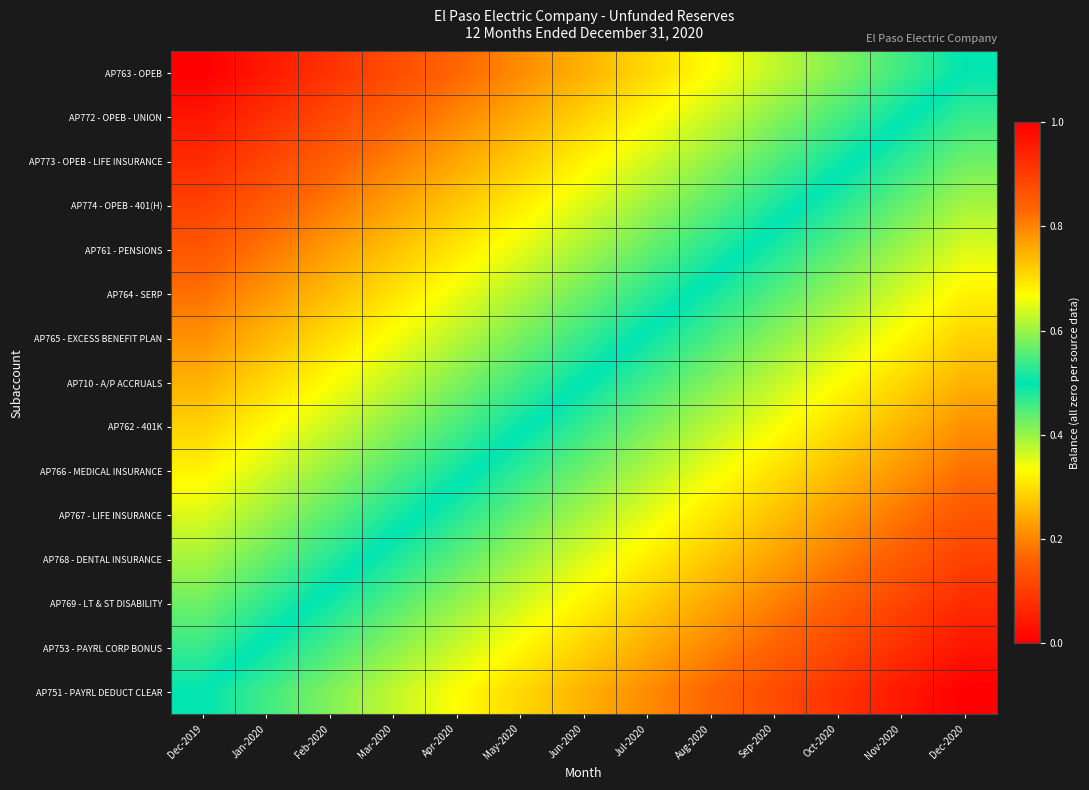

Reading left to right, transcribe all the data shown in this chart.

AP763 - OPEB: Dec-2019=0.0	Jan-2020=0.0	Feb-2020=0.1	Mar-2020=0.1	Apr-2020=0.2	May-2020=0.2	Jun-2020=0.2	Jul-2020=0.3	Aug-2020=0.3	Sep-2020=0.4	Oct-2020=0.4	Nov-2020=0.5	Dec-2020=0.5
AP772 - OPEB - UNION: Dec-2019=0.0	Jan-2020=0.1	Feb-2020=0.1	Mar-2020=0.2	Apr-2020=0.2	May-2020=0.2	Jun-2020=0.3	Jul-2020=0.3	Aug-2020=0.4	Sep-2020=0.4	Oct-2020=0.5	Nov-2020=0.5	Dec-2020=0.5
AP773 - OPEB - LIFE INSURANCE: Dec-2019=0.1	Jan-2020=0.1	Feb-2020=0.2	Mar-2020=0.2	Apr-2020=0.2	May-2020=0.3	Jun-2020=0.3	Jul-2020=0.4	Aug-2020=0.4	Sep-2020=0.4	Oct-2020=0.5	Nov-2020=0.5	Dec-2020=0.6
AP774 - OPEB - 401(H): Dec-2019=0.1	Jan-2020=0.1	Feb-2020=0.2	Mar-2020=0.2	Apr-2020=0.3	May-2020=0.3	Jun-2020=0.4	Jul-2020=0.4	Aug-2020=0.4	Sep-2020=0.5	Oct-2020=0.5	Nov-2020=0.6	Dec-2020=0.6
AP761 - PENSIONS: Dec-2019=0.1	Jan-2020=0.2	Feb-2020=0.2	Mar-2020=0.3	Apr-2020=0.3	May-2020=0.4	Jun-2020=0.4	Jul-2020=0.4	Aug-2020=0.5	Sep-2020=0.5	Oct-2020=0.6	Nov-2020=0.6	Dec-2020=0.6
AP764 - SERP: Dec-2019=0.2	Jan-2020=0.2	Feb-2020=0.3	Mar-2020=0.3	Apr-2020=0.3	May-2020=0.4	Jun-2020=0.4	Jul-2020=0.5	Aug-2020=0.5	Sep-2020=0.6	Oct-2020=0.6	Nov-2020=0.6	Dec-2020=0.7
AP765 - EXCESS BENEFIT PLAN: Dec-2019=0.2	Jan-2020=0.3	Feb-2020=0.3	Mar-2020=0.3	Apr-2020=0.4	May-2020=0.4	Jun-2020=0.5	Jul-2020=0.5	Aug-2020=0.5	Sep-2020=0.6	Oct-2020=0.6	Nov-2020=0.7	Dec-2020=0.7
AP710 - A/P ACCRUALS: Dec-2019=0.2	Jan-2020=0.3	Feb-2020=0.3	Mar-2020=0.4	Apr-2020=0.4	May-2020=0.5	Jun-2020=0.5	Jul-2020=0.5	Aug-2020=0.6	Sep-2020=0.6	Oct-2020=0.7	Nov-2020=0.7	Dec-2020=0.8
AP762 - 401K: Dec-2019=0.3	Jan-2020=0.3	Feb-2020=0.4	Mar-2020=0.4	Apr-2020=0.5	May-2020=0.5	Jun-2020=0.5	Jul-2020=0.6	Aug-2020=0.6	Sep-2020=0.7	Oct-2020=0.7	Nov-2020=0.7	Dec-2020=0.8
AP766 - MEDICAL INSURANCE: Dec-2019=0.3	Jan-2020=0.4	Feb-2020=0.4	Mar-2020=0.4	Apr-2020=0.5	May-2020=0.5	Jun-2020=0.6	Jul-2020=0.6	Aug-2020=0.7	Sep-2020=0.7	Oct-2020=0.7	Nov-2020=0.8	Dec-2020=0.8
AP767 - LIFE INSURANCE: Dec-2019=0.4	Jan-2020=0.4	Feb-2020=0.4	Mar-2020=0.5	Apr-2020=0.5	May-2020=0.6	Jun-2020=0.6	Jul-2020=0.6	Aug-2020=0.7	Sep-2020=0.7	Oct-2020=0.8	Nov-2020=0.8	Dec-2020=0.9
AP768 - DENTAL INSURANCE: Dec-2019=0.4	Jan-2020=0.4	Feb-2020=0.5	Mar-2020=0.5	Apr-2020=0.6	May-2020=0.6	Jun-2020=0.6	Jul-2020=0.7	Aug-2020=0.7	Sep-2020=0.8	Oct-2020=0.8	Nov-2020=0.9	Dec-2020=0.9
AP769 - LT & ST DISABILITY: Dec-2019=0.4	Jan-2020=0.5	Feb-2020=0.5	Mar-2020=0.6	Apr-2020=0.6	May-2020=0.6	Jun-2020=0.7	Jul-2020=0.7	Aug-2020=0.8	Sep-2020=0.8	Oct-2020=0.8	Nov-2020=0.9	Dec-2020=0.9
AP753 - PAYRL CORP BONUS: Dec-2019=0.5	Jan-2020=0.5	Feb-2020=0.5	Mar-2020=0.6	Apr-2020=0.6	May-2020=0.7	Jun-2020=0.7	Jul-2020=0.8	Aug-2020=0.8	Sep-2020=0.8	Oct-2020=0.9	Nov-2020=0.9	Dec-2020=1.0
AP751 - PAYRL DEDUCT CLEAR: Dec-2019=0.5	Jan-2020=0.5	Feb-2020=0.6	Mar-2020=0.6	Apr-2020=0.7	May-2020=0.7	Jun-2020=0.8	Jul-2020=0.8	Aug-2020=0.8	Sep-2020=0.9	Oct-2020=0.9	Nov-2020=1.0	Dec-2020=1.0